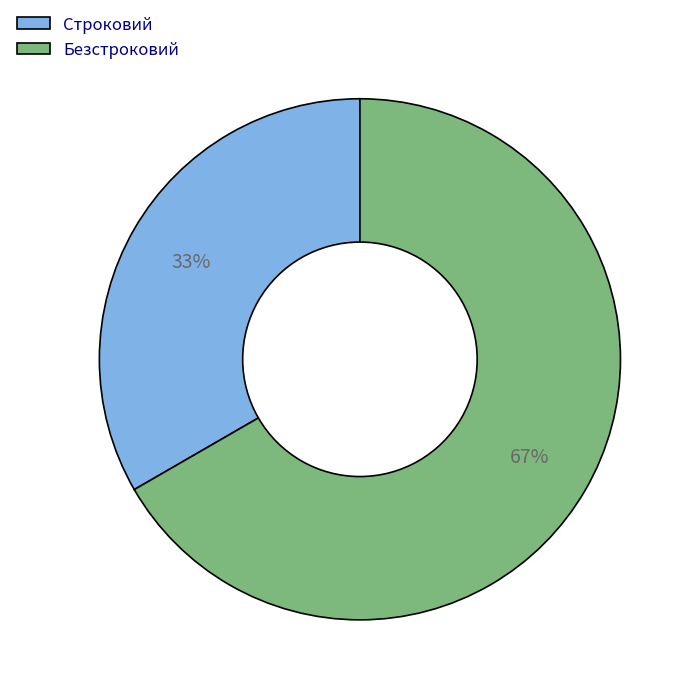

How many segments does this pie chart have?

2